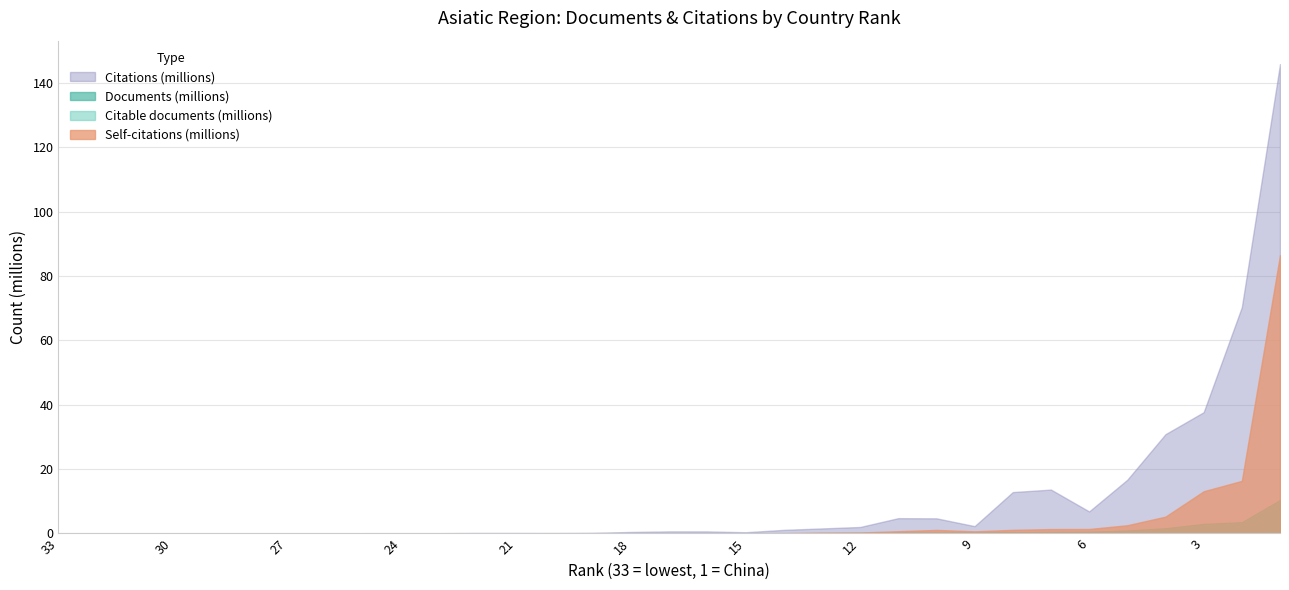

True or false: Documents has more than 0 points higher than both neighbors.

False